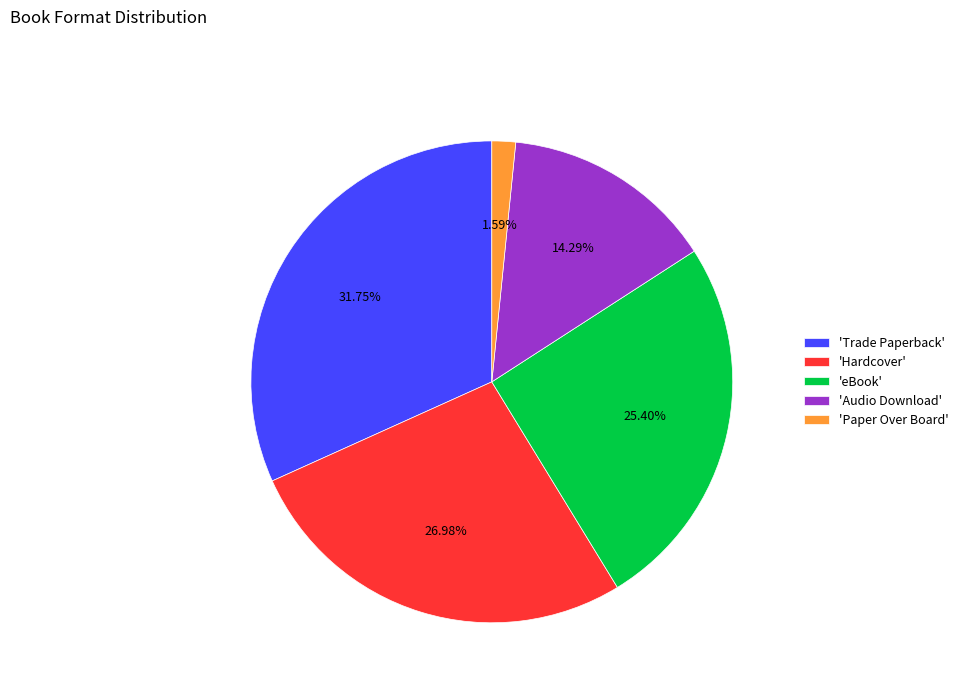

How many slices are in this pie chart?

5